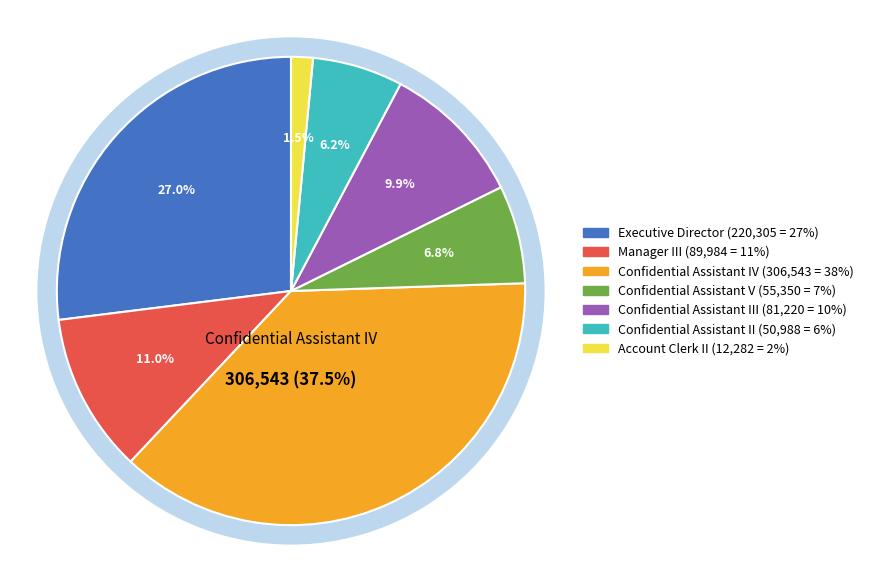

What percentage is the Confidential Assistant III slice, to the nearest percent?

10%